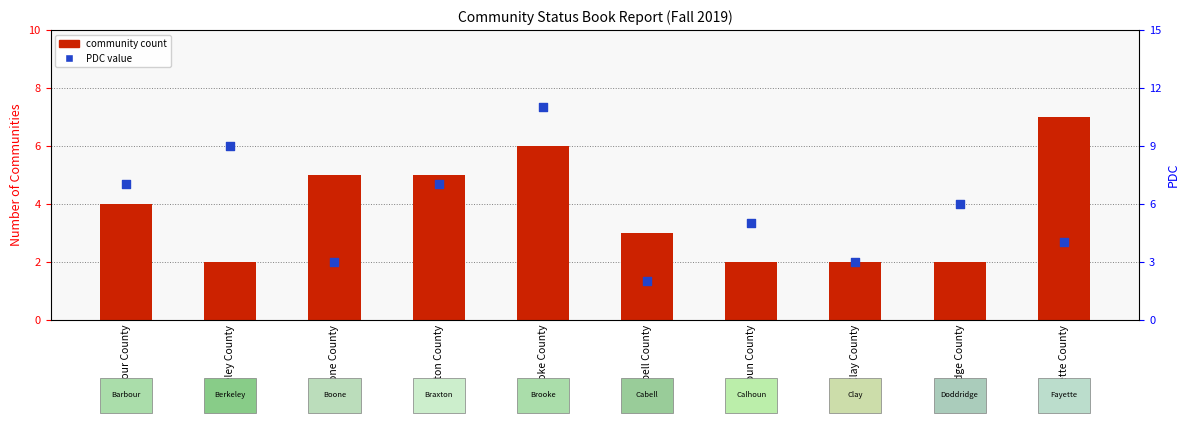

At how many categories does at least one series exceed 3?

8